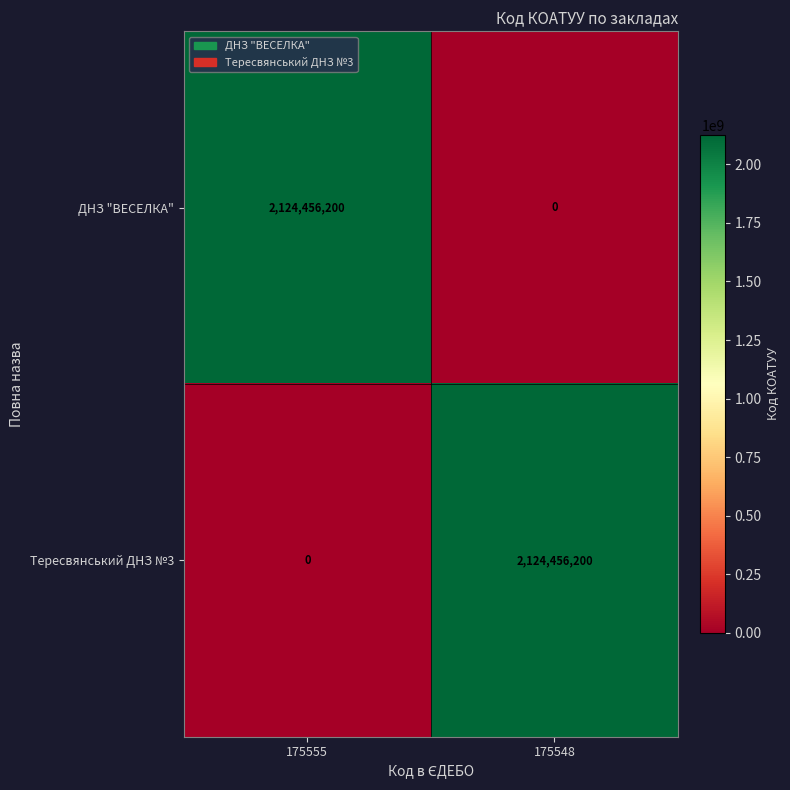

At how many categories does at least one series exceed 2025254918?

2